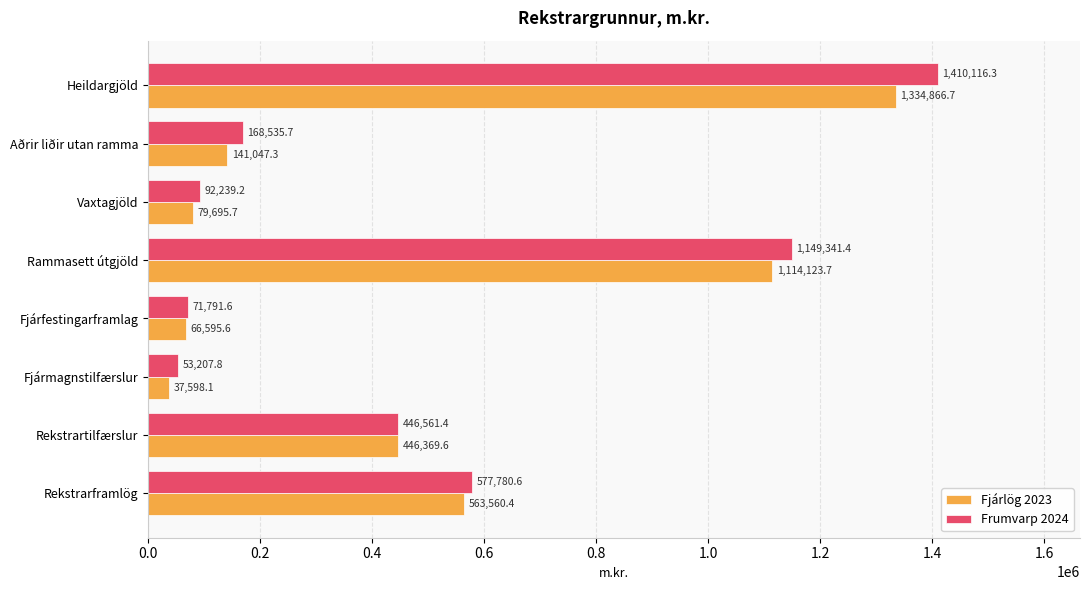

Rank the categories by Fjárlög 2023 value from highest to lowest.

Heildargjöld, Rammasett útgjöld, Rekstrarframlög, Rekstrartilfærslur, Aðrir liðir utan ramma, Vaxtagjöld, Fjárfestingarframlag, Fjármagnstilfærslur